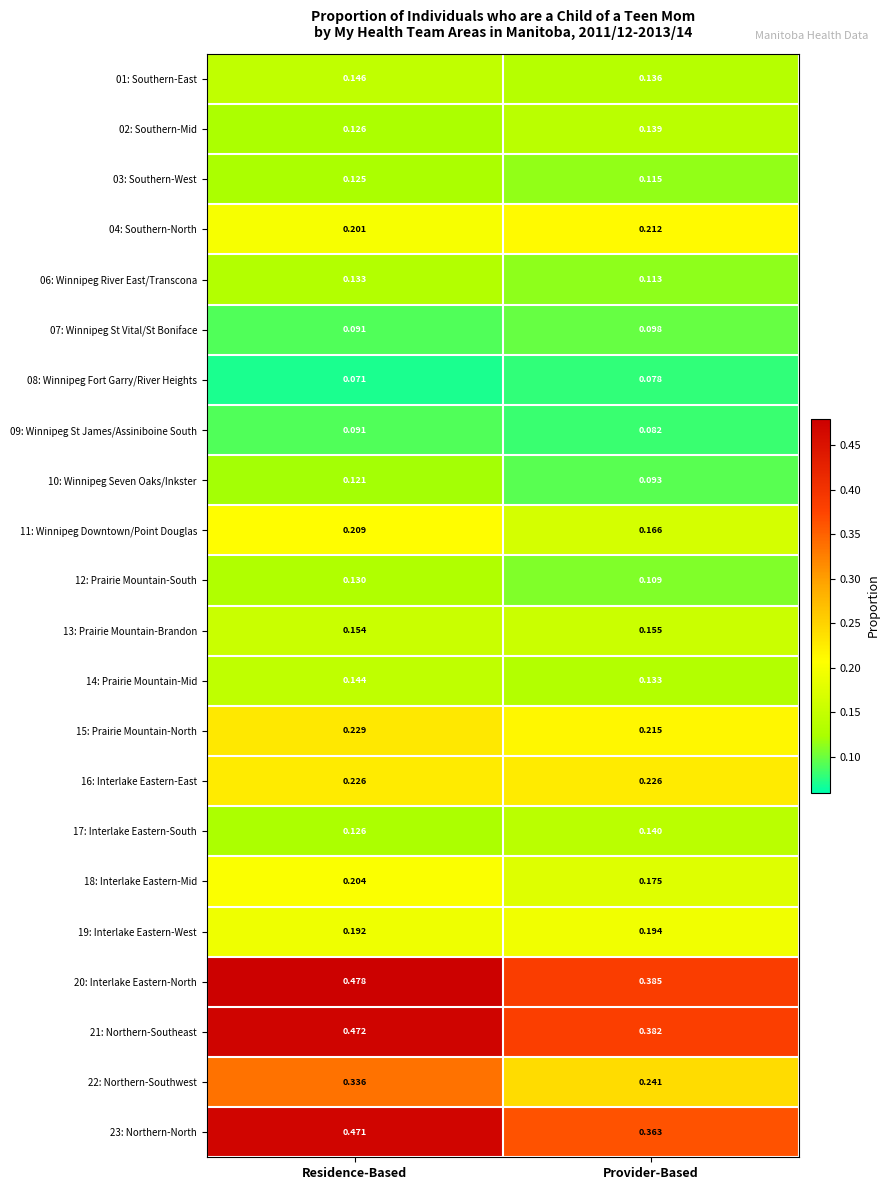

Which series has the widest spread of values?

23: Northern-North